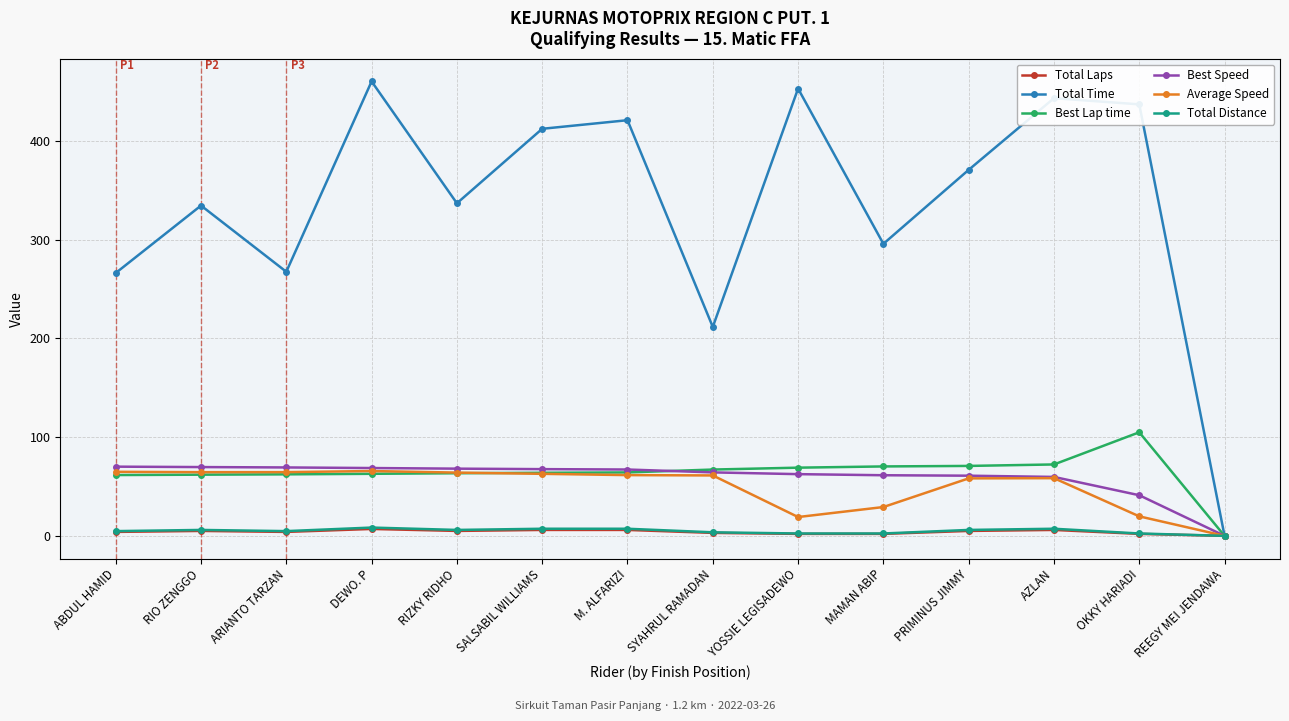

What is the label of the 12th point from the right?

ARIANTO TARZAN